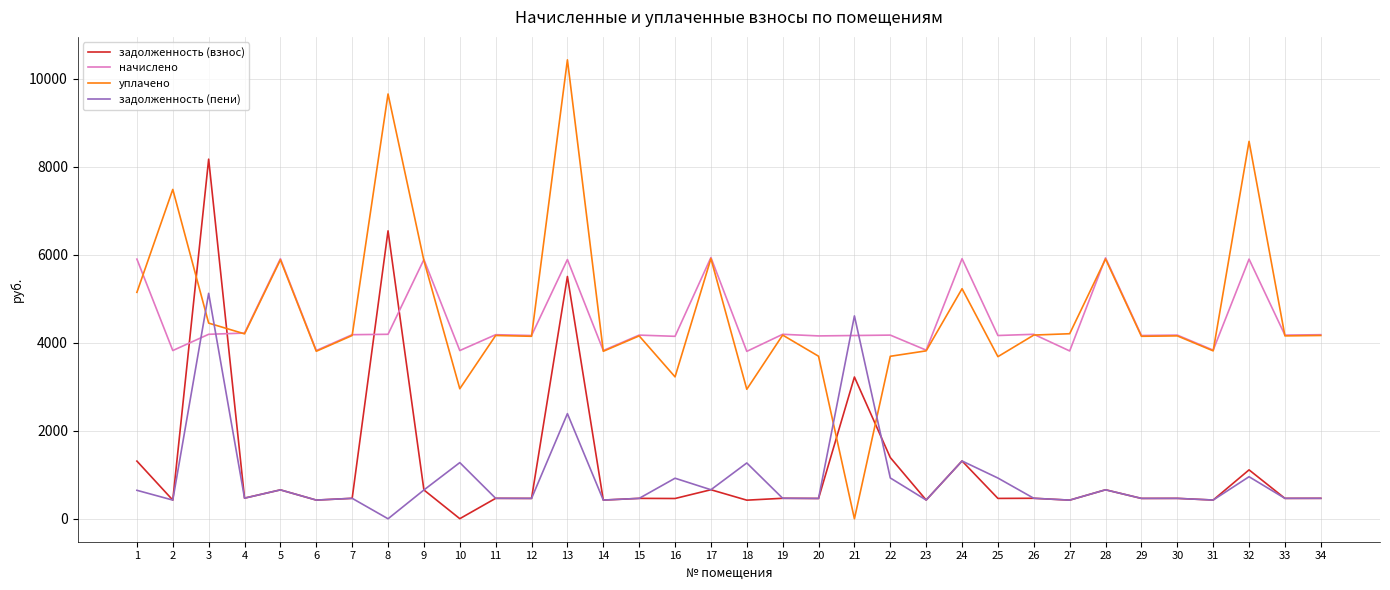

List the series in order of their peak value, highest first.

уплачено, задолженность (взнос), начислено, задолженность (пени)